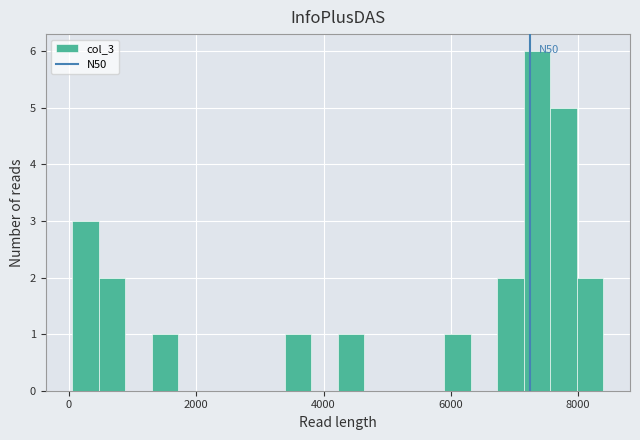

Read against the x-axis, roughly where is the centre of the tallest bar?

7400